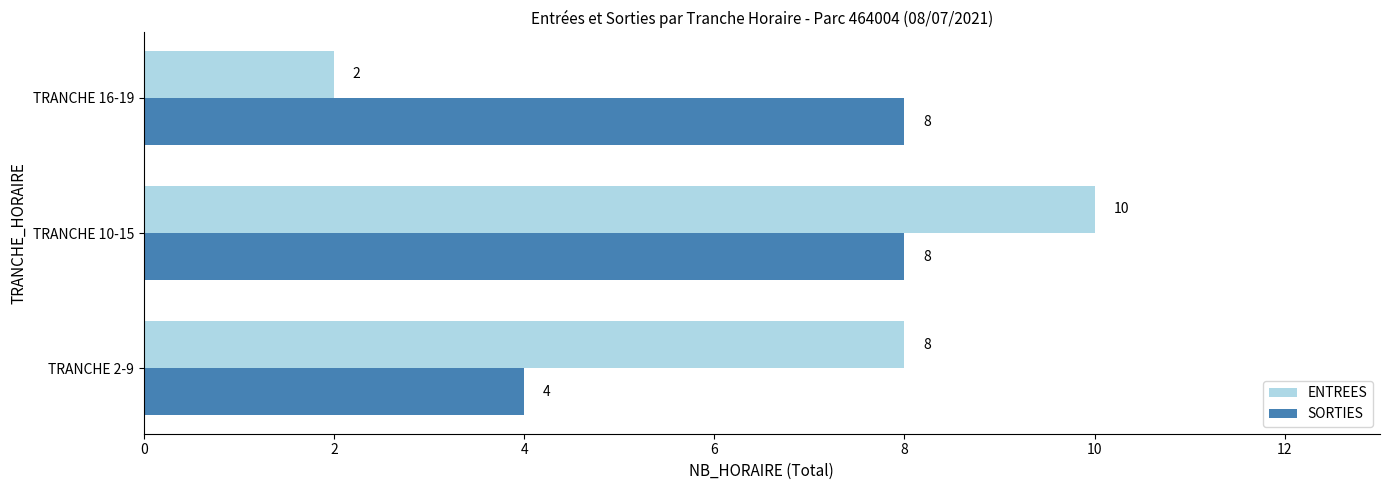

Is it true that ENTREES equals 2 at TRANCHE 16-19?

True